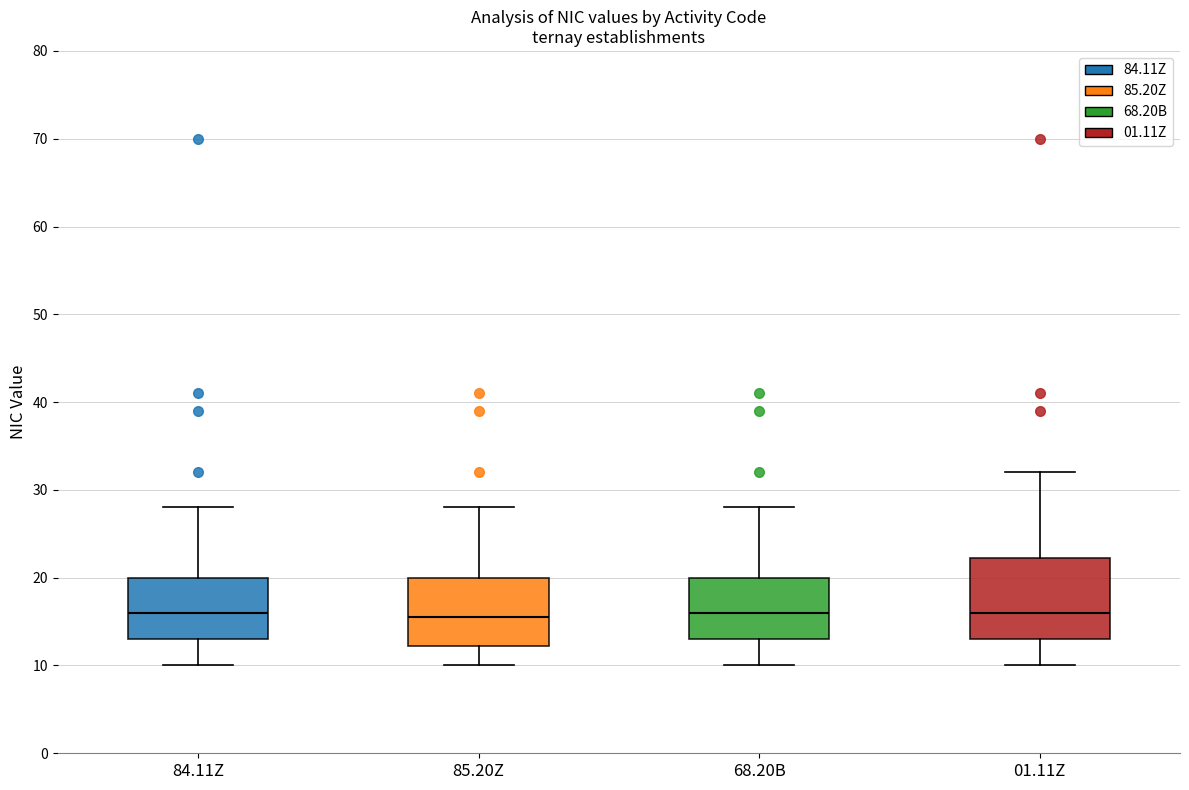

Reading left to right, transcribe this box plot: for each box, give where its median line is, the range the box spans, and where its two whiskers end, as read against the y-axis. The values are not printed on the chart, so give them approximately, as read against the axis.

84.11Z: median 16, box 13 to 20, whiskers 10 to 28
85.20Z: median 16, box 12 to 20, whiskers 10 to 28
68.20B: median 16, box 13 to 20, whiskers 10 to 28
01.11Z: median 16, box 13 to 22, whiskers 10 to 32